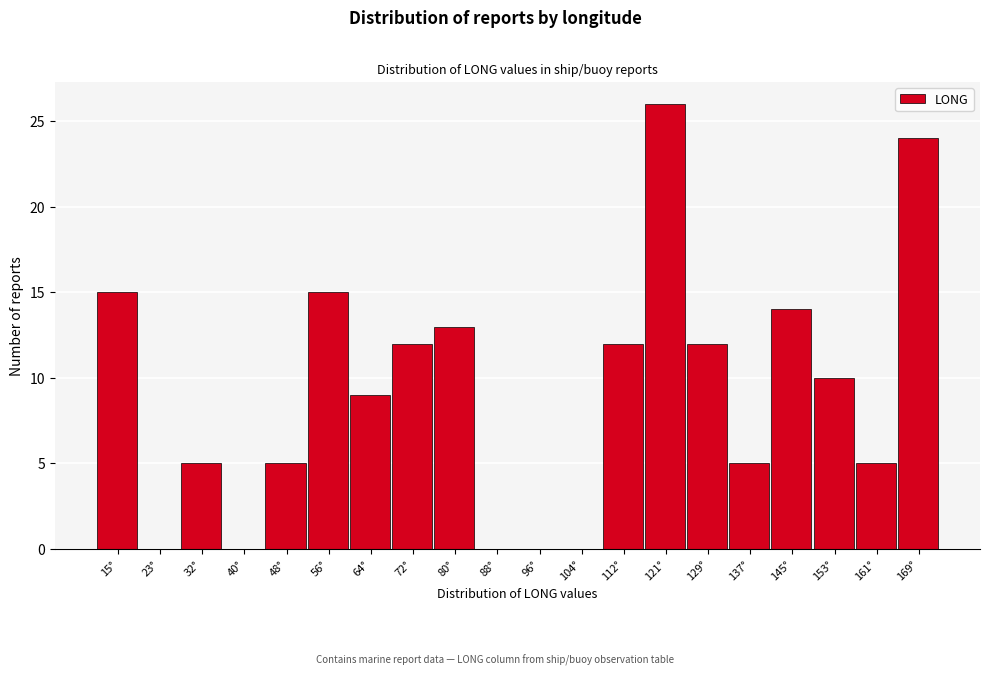

Reading right to left, what are all the values shown in this chart?

169°=24	161°=5	153°=10	145°=14	137°=5	129°=12	121°=26	112°=12	104°=0	96°=0	88°=0	80°=13	72°=12	64°=9	56°=15	48°=5	40°=0	32°=5	23°=0	15°=15